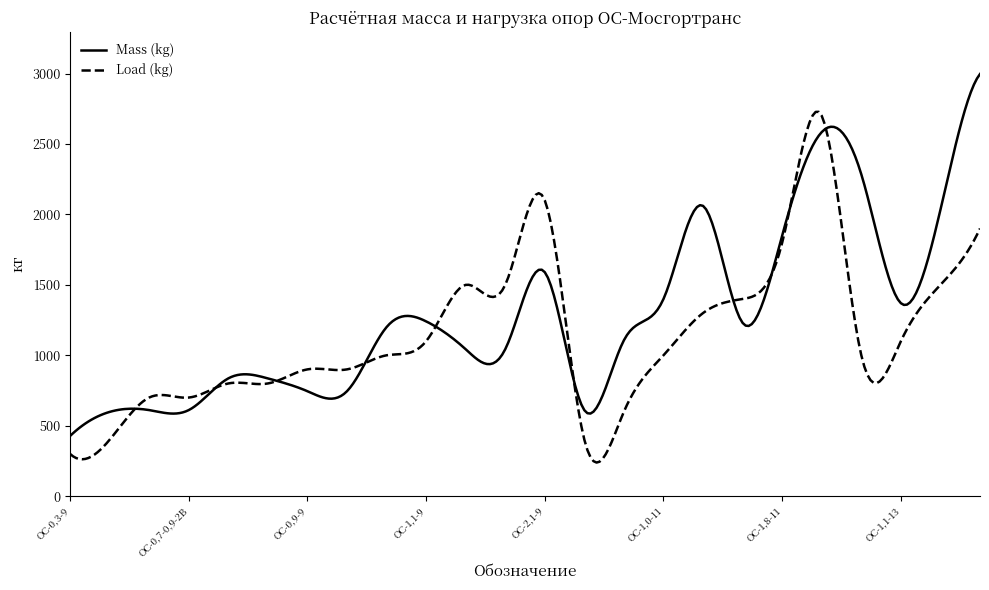

What are all the series names shown in the legend?

Mass (kg), Load (kg)